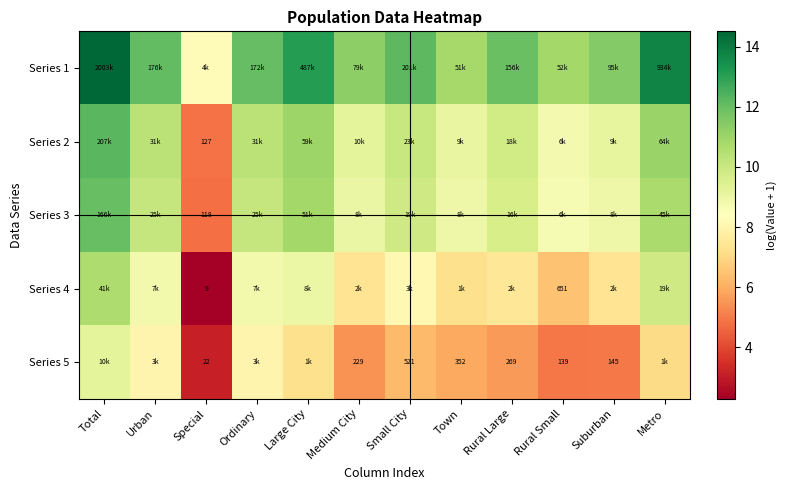

Which series has the largest total across all categories?

Series 1